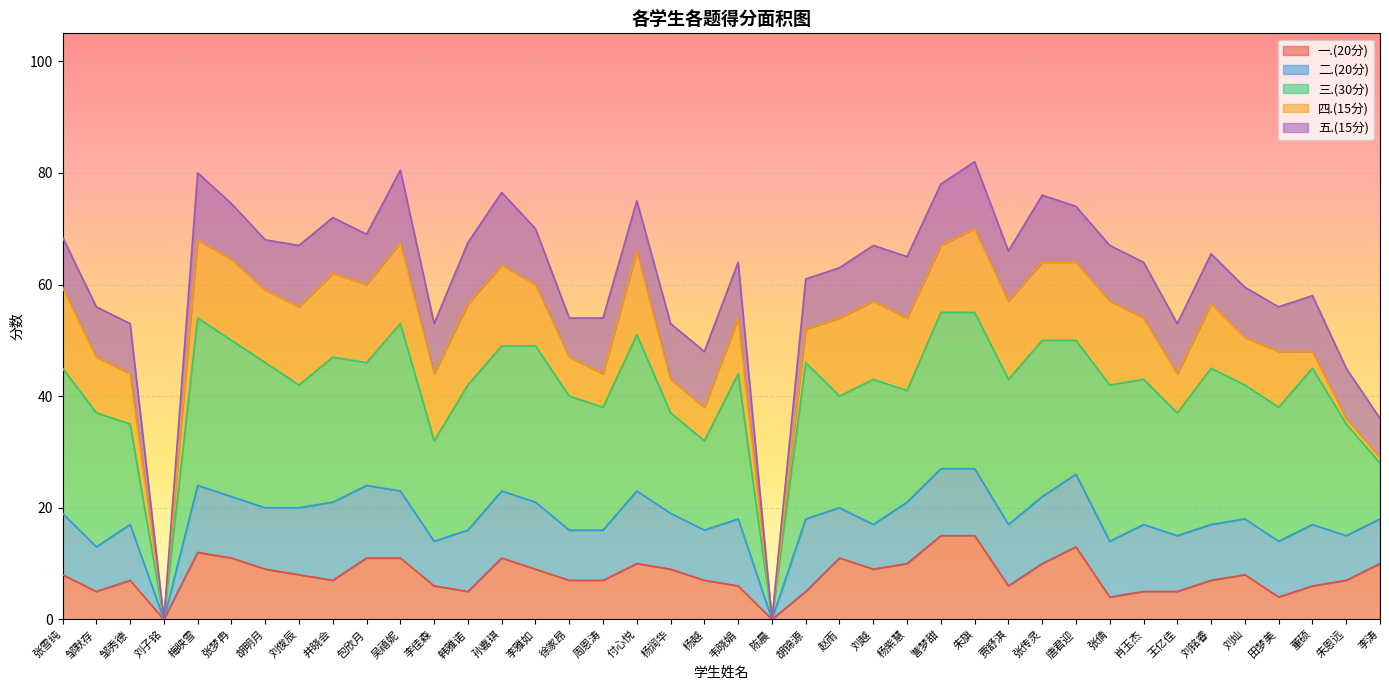

True or false: 三.(30分) and 五.(15分) intersect in this chart.

False